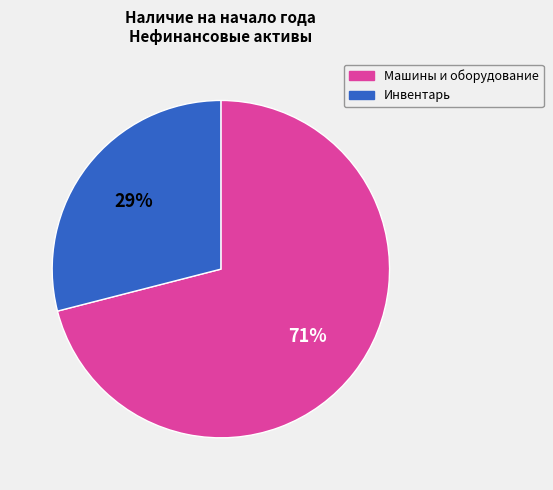

Is there any slice that represents more than half of the pie?

Yes